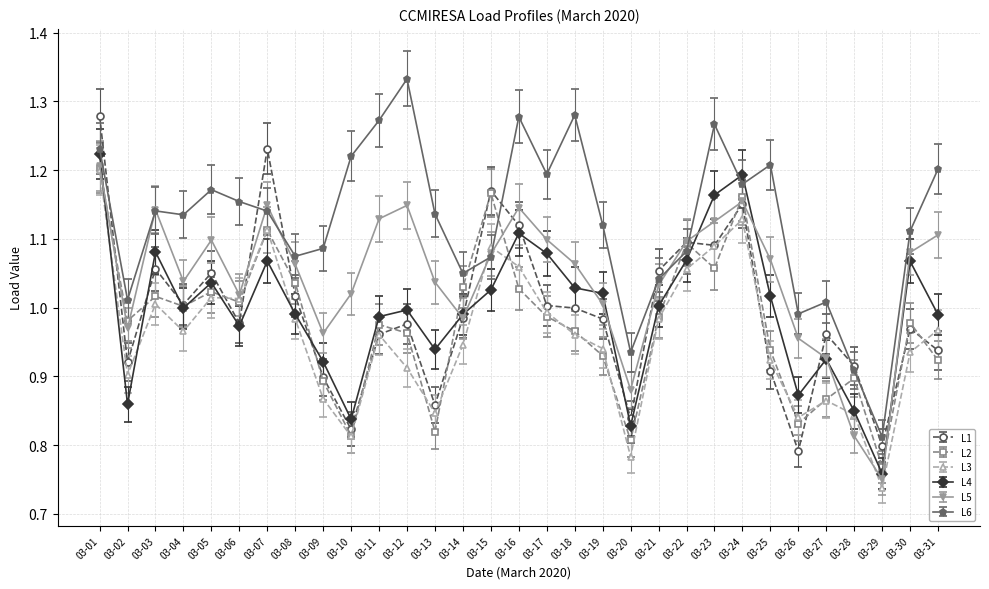

What is the difference between the maximum and minimum values in the L1 series?

0.5